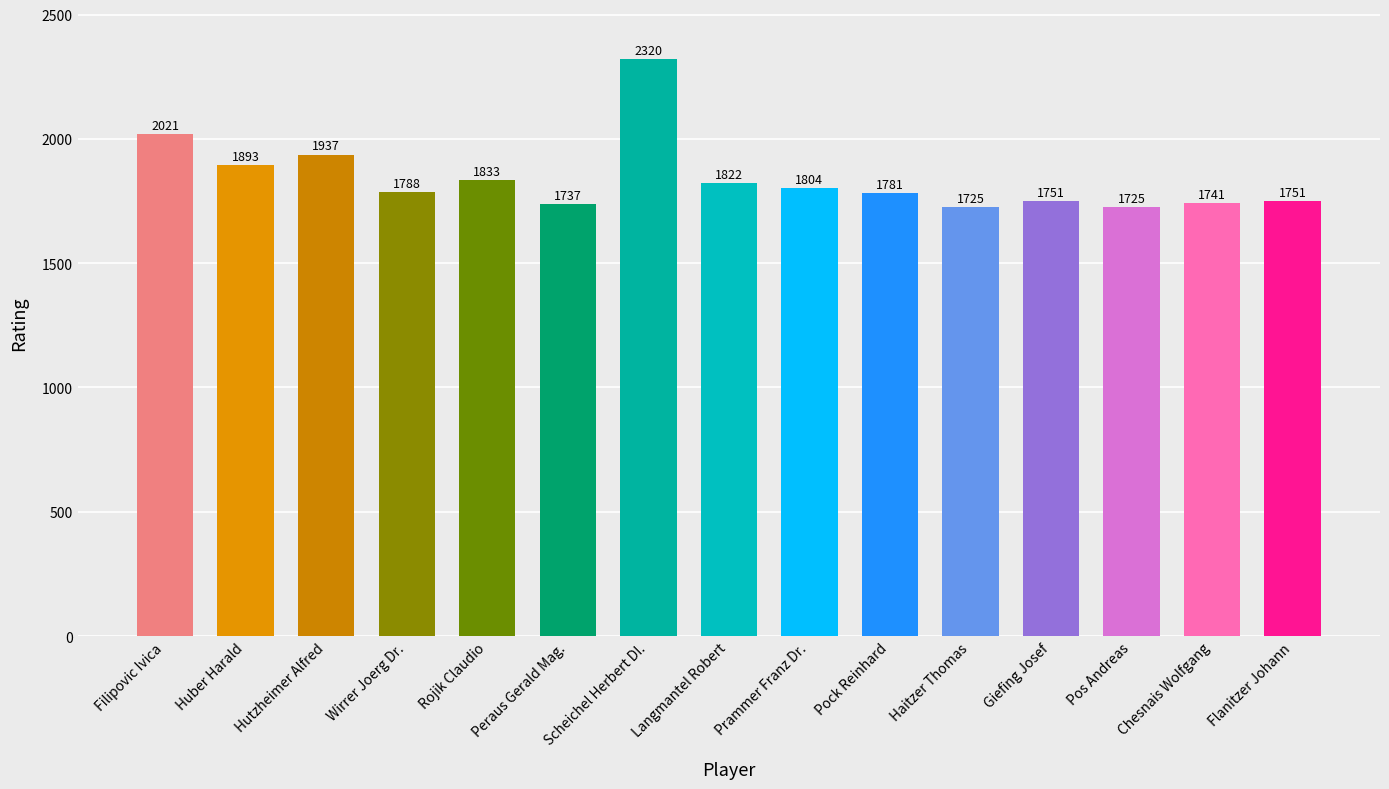

Reading left to right, transcribe all the data shown in this chart.

2021	1893	1937	1788	1833	1737	2320	1822	1804	1781	1725	1751	1725	1741	1751